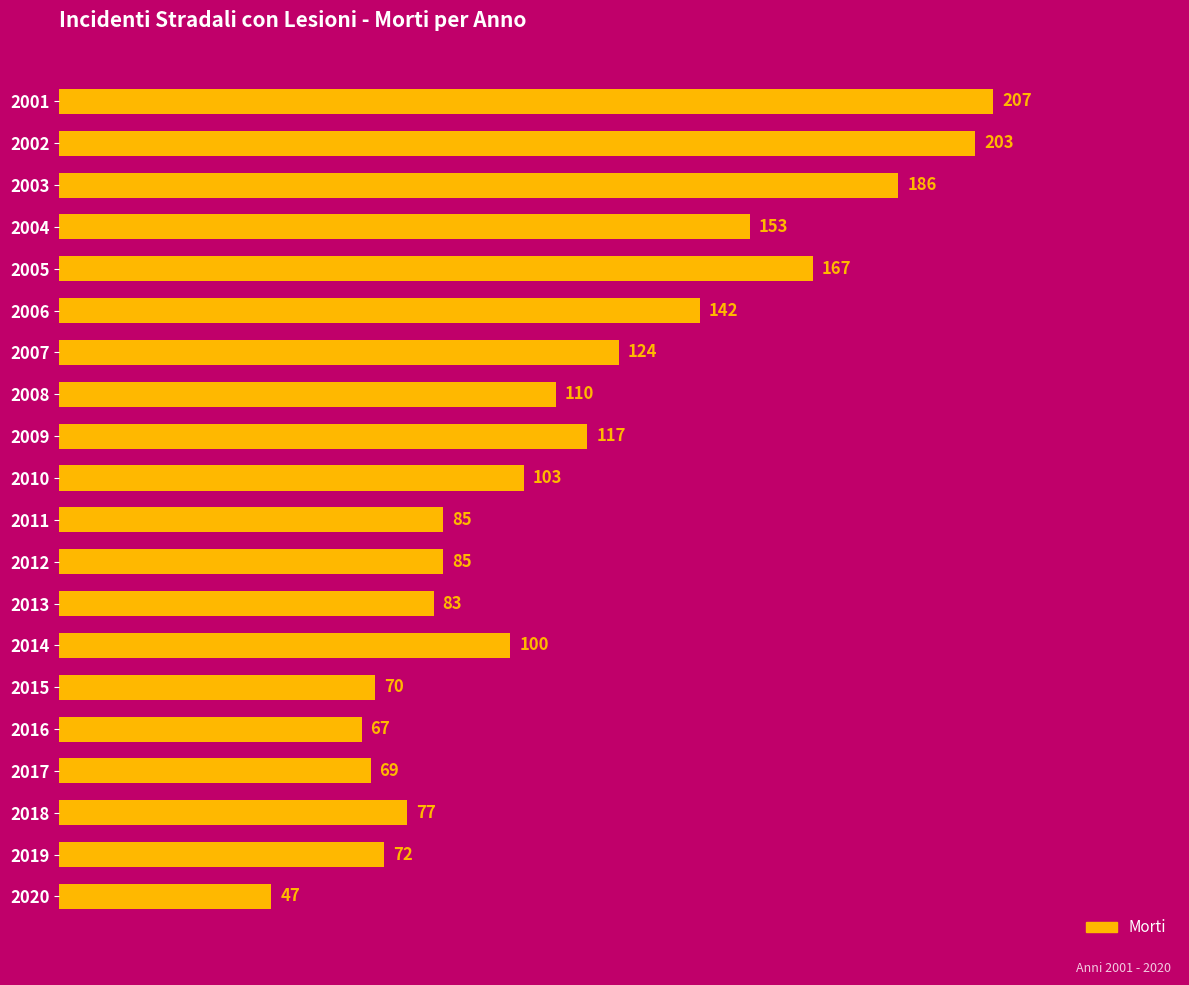

Is it true that the value at 2002 is 203?

True